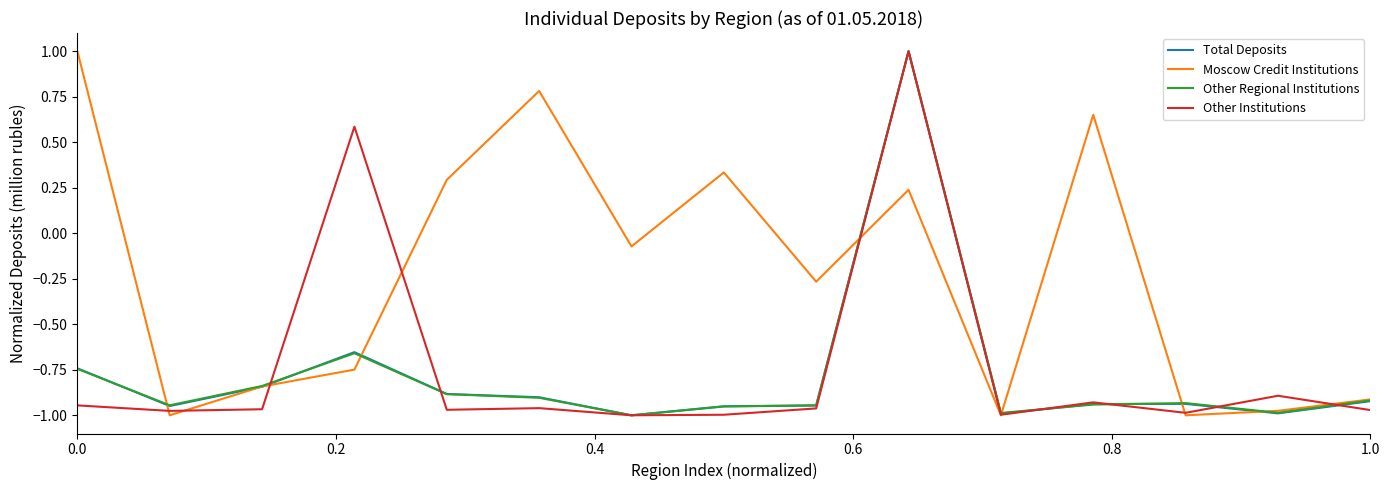

Which series has the largest total across all categories?

Moscow Credit Institutions